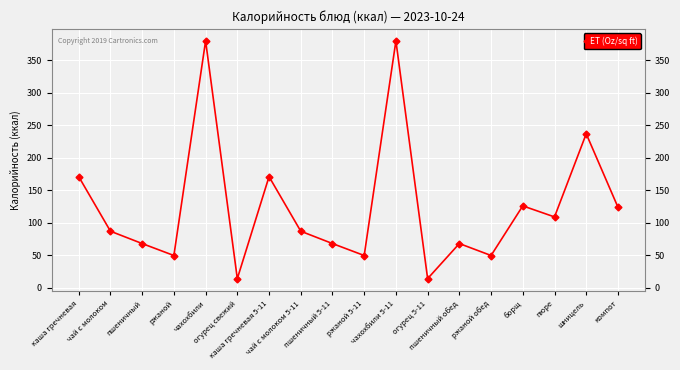

How many values are below 87?

8